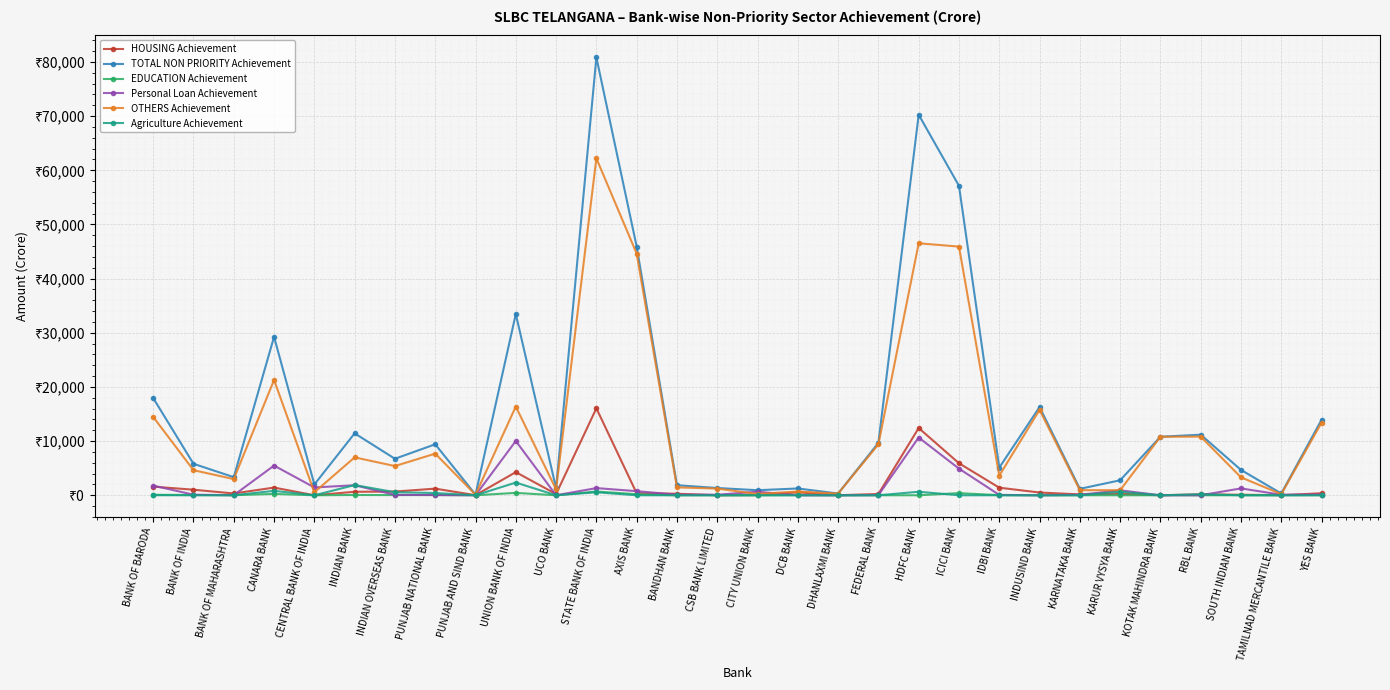

What are all the series names shown in the legend?

HOUSING Achievement, TOTAL NON PRIORITY Achievement, EDUCATION Achievement, Personal Loan Achievement, OTHERS Achievement, Agriculture Achievement